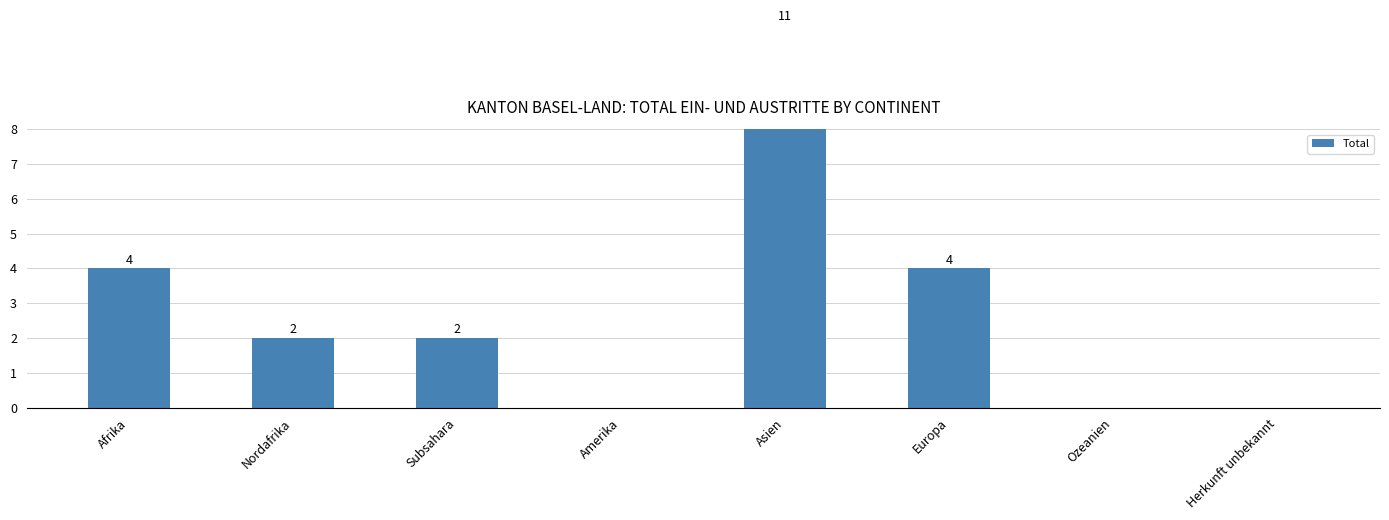

How many categories are shown in the chart?

8